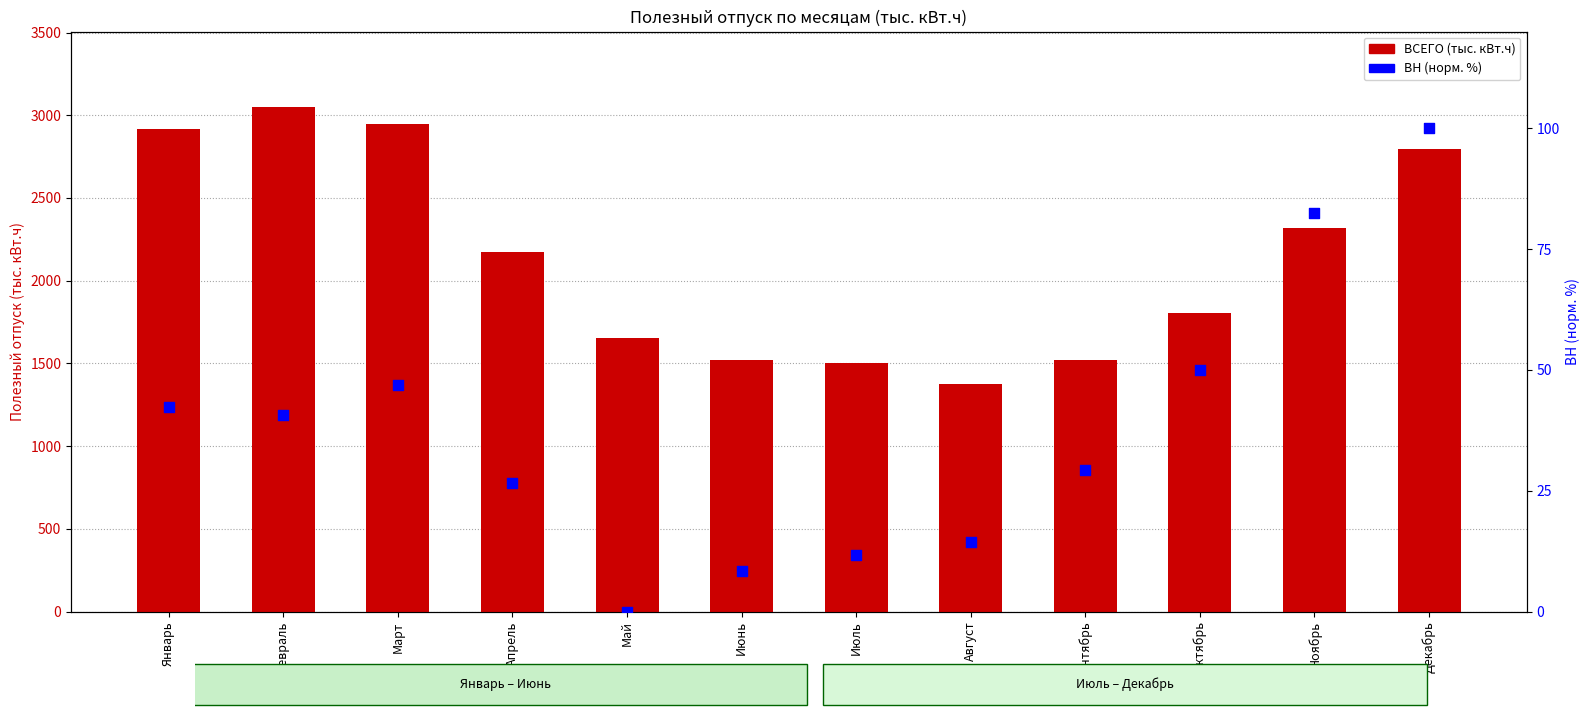

What are all the series names shown in the legend?

ВСЕГО (тыс. кВт.ч), ВН (норм. %)